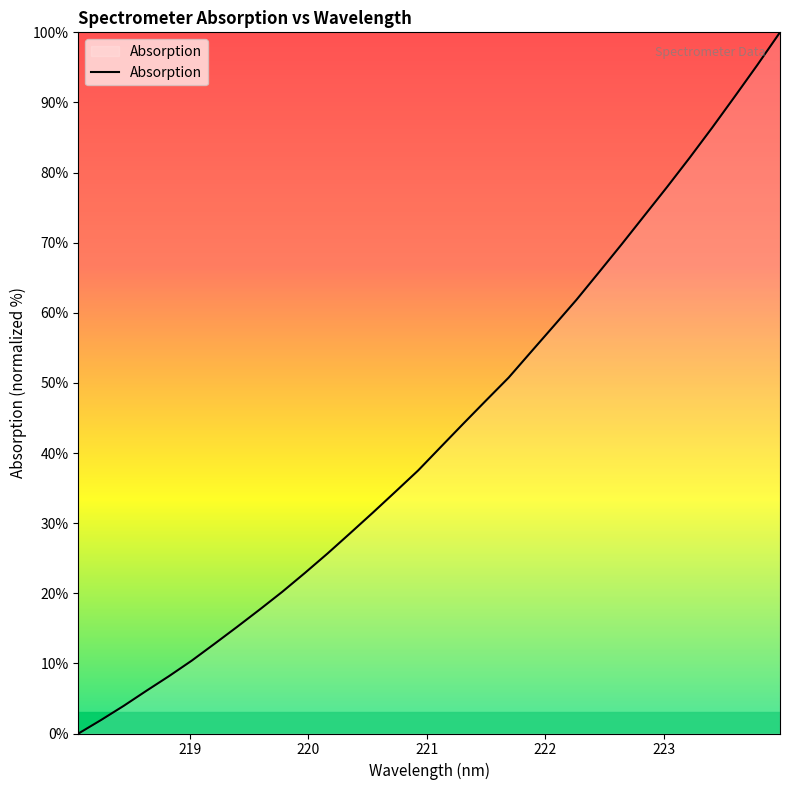

How many lines are shown in the chart?

1